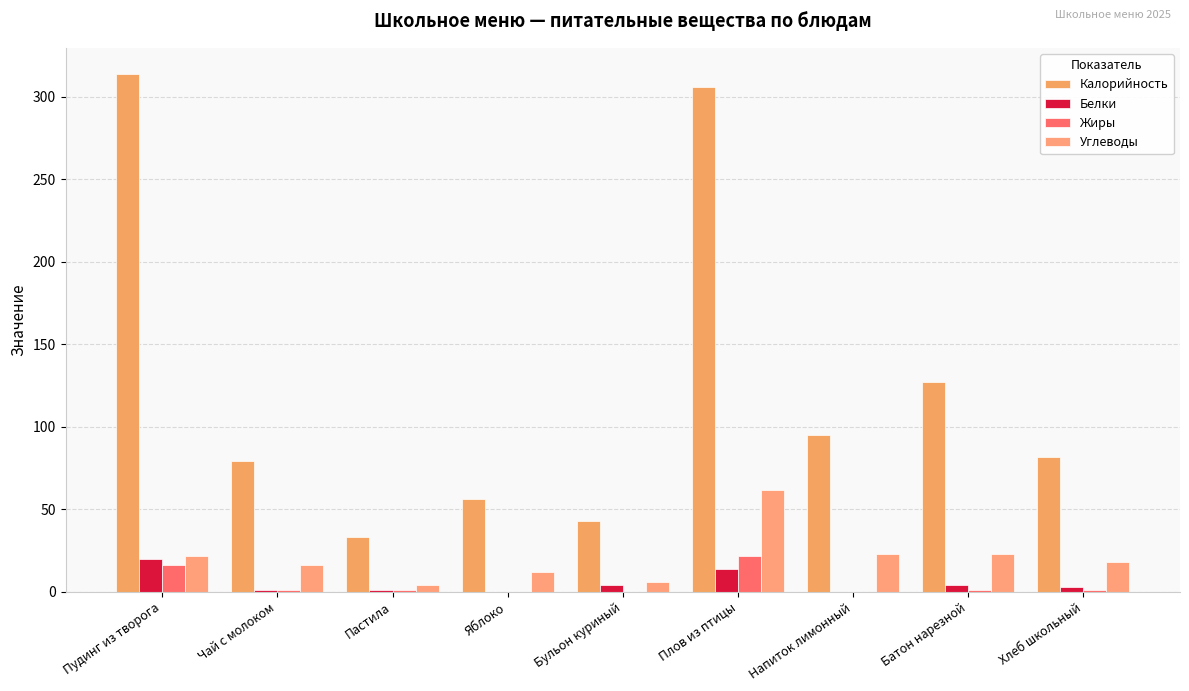

At which category is the sum across all series the highest?

Плов из птицы